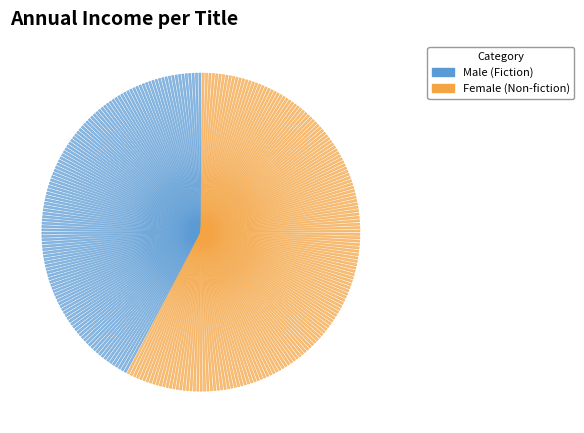

Which slice is the largest?

Princess Coloring